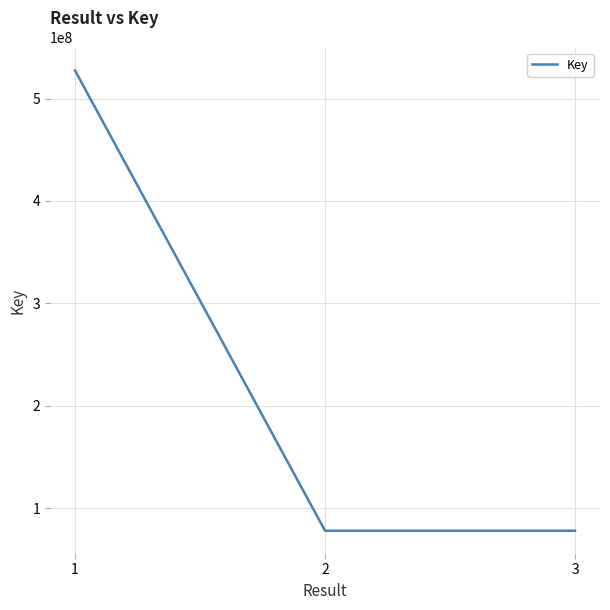

Does the chart display data point markers on the line(s)?

No